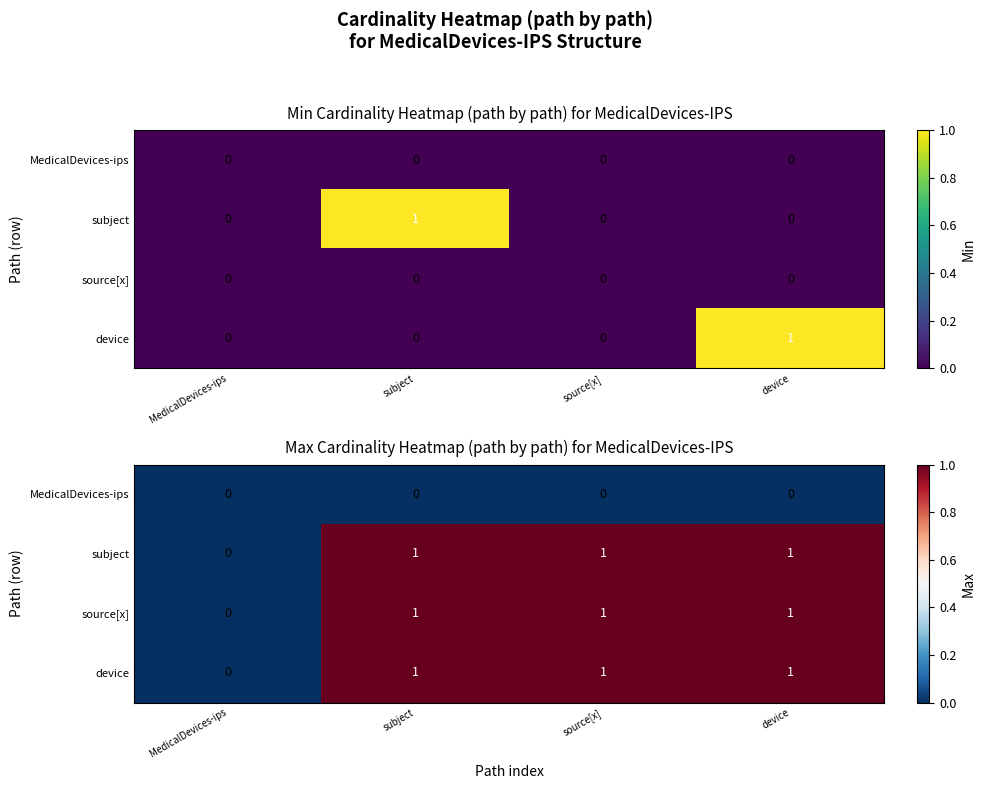

Is it true that device equals 1 at subject?

False